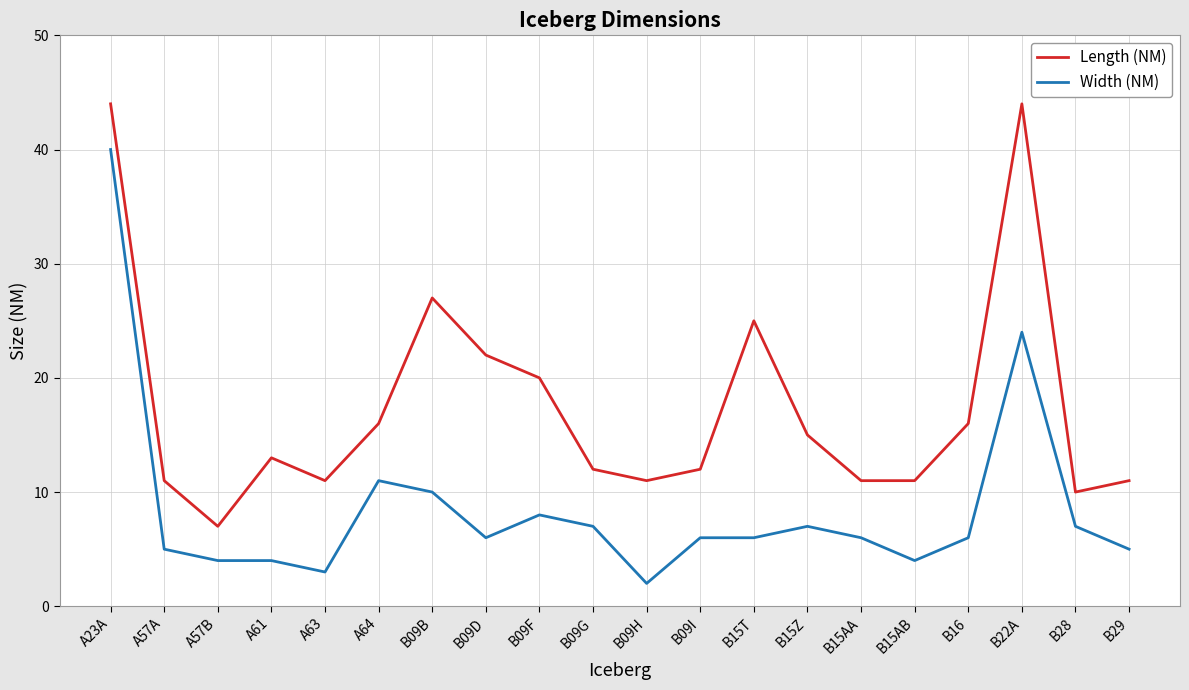

Is the value of Length (NM) at A57A greater than the value of Width (NM) at A23A?

No